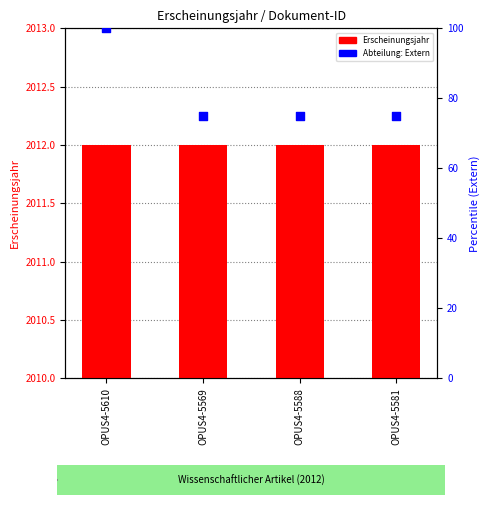

At how many categories does at least one series exceed 939?

4